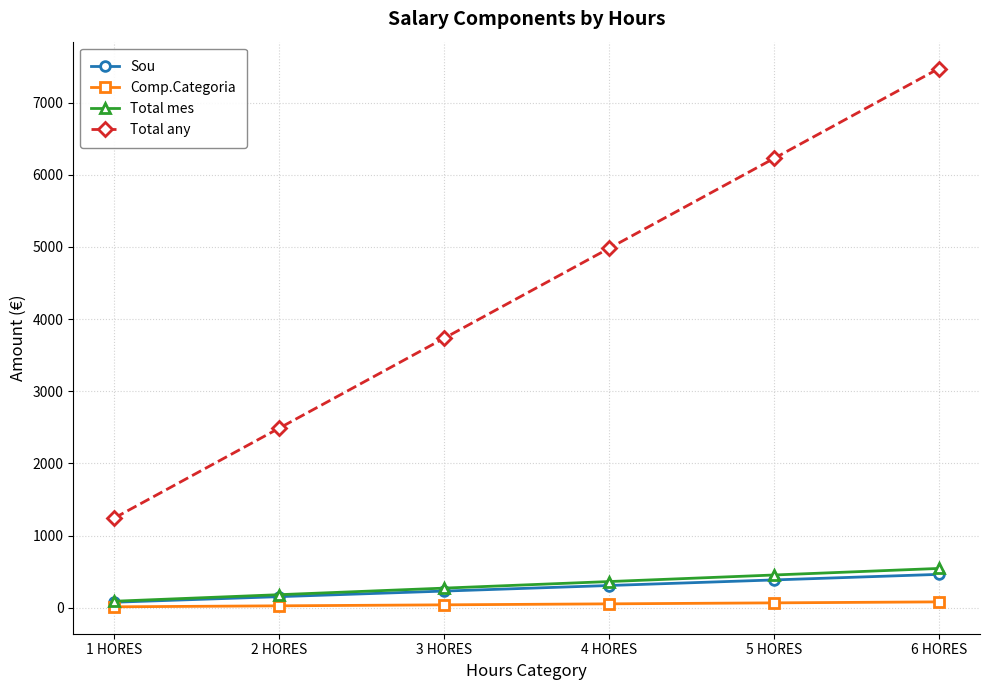

At which category does the chart reach its peak across all series?

6 HORES